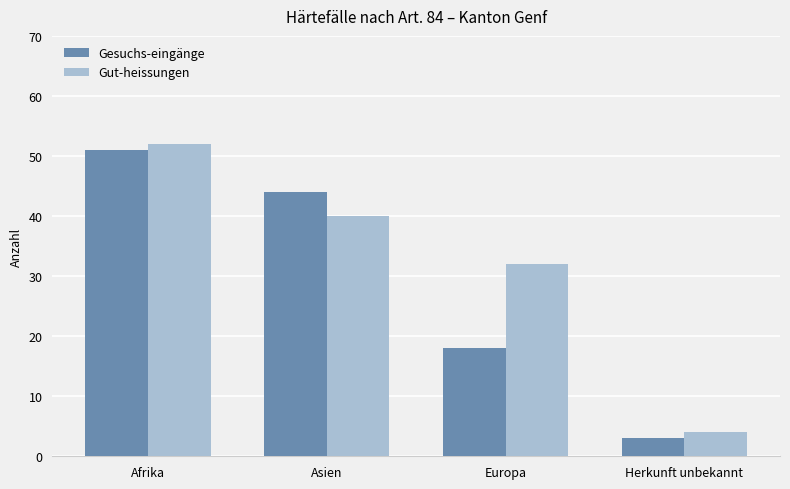

Rank the series at Afrika from lowest to highest value.

Gesuchs-eingänge, Gut-heissungen